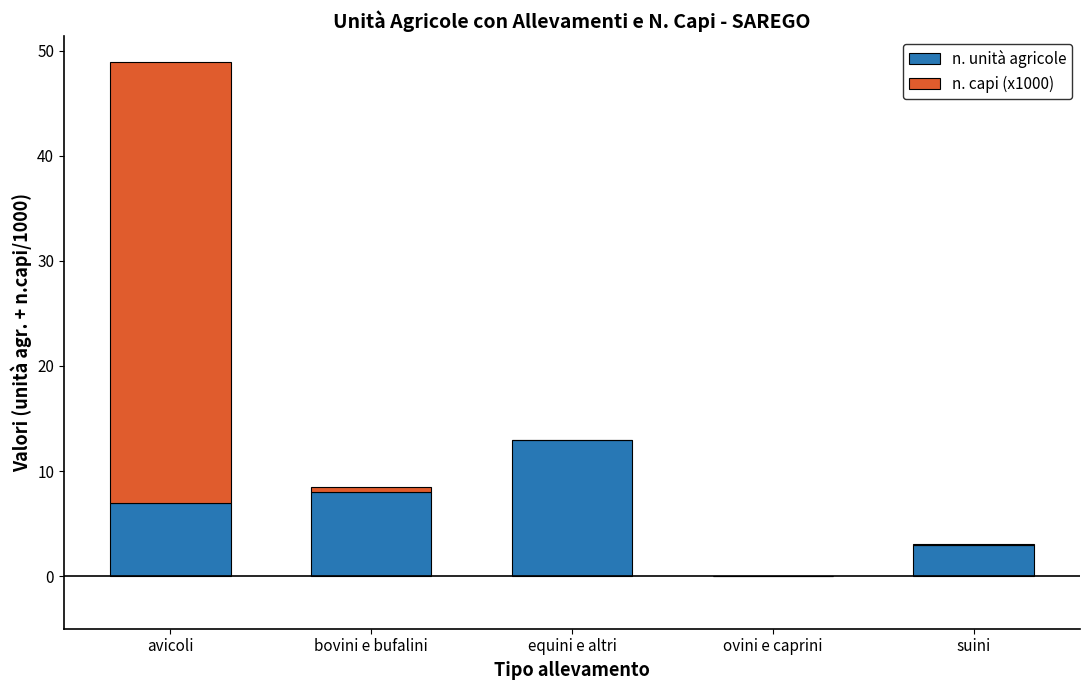

What is the sum of all n. unità agricole values?

31.0